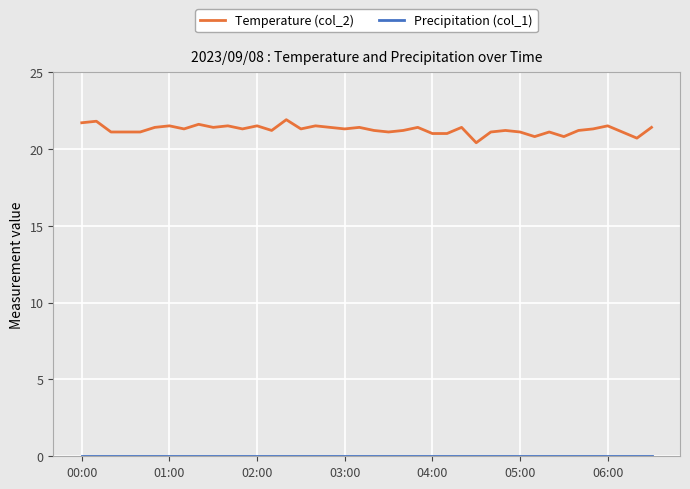

What is the minimum value for Temperature (col_2)?

20.4